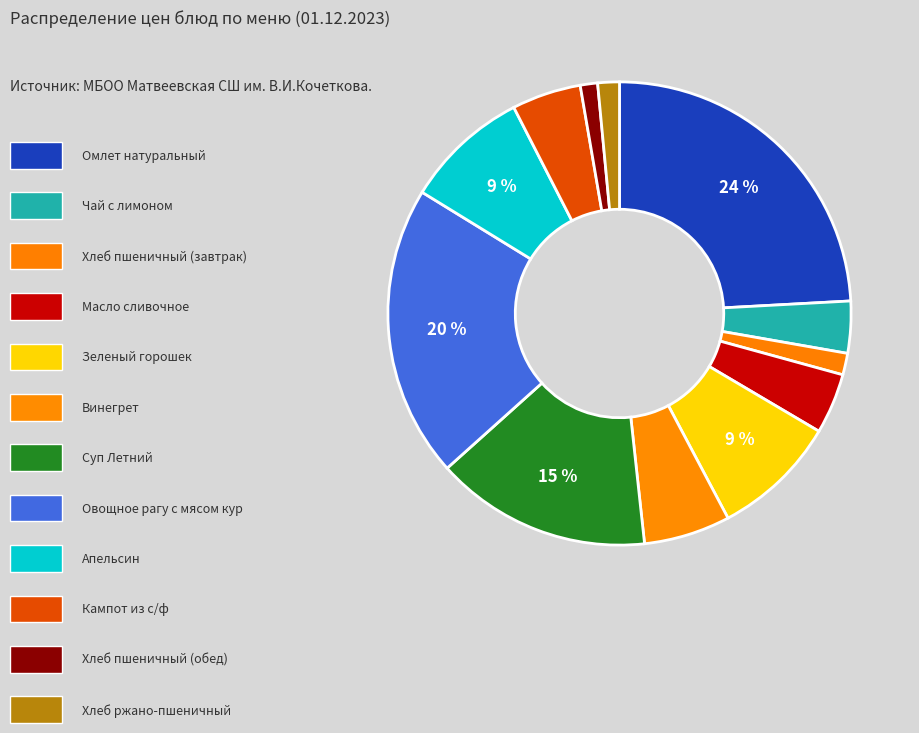

Is there a majority slice in this chart?

No